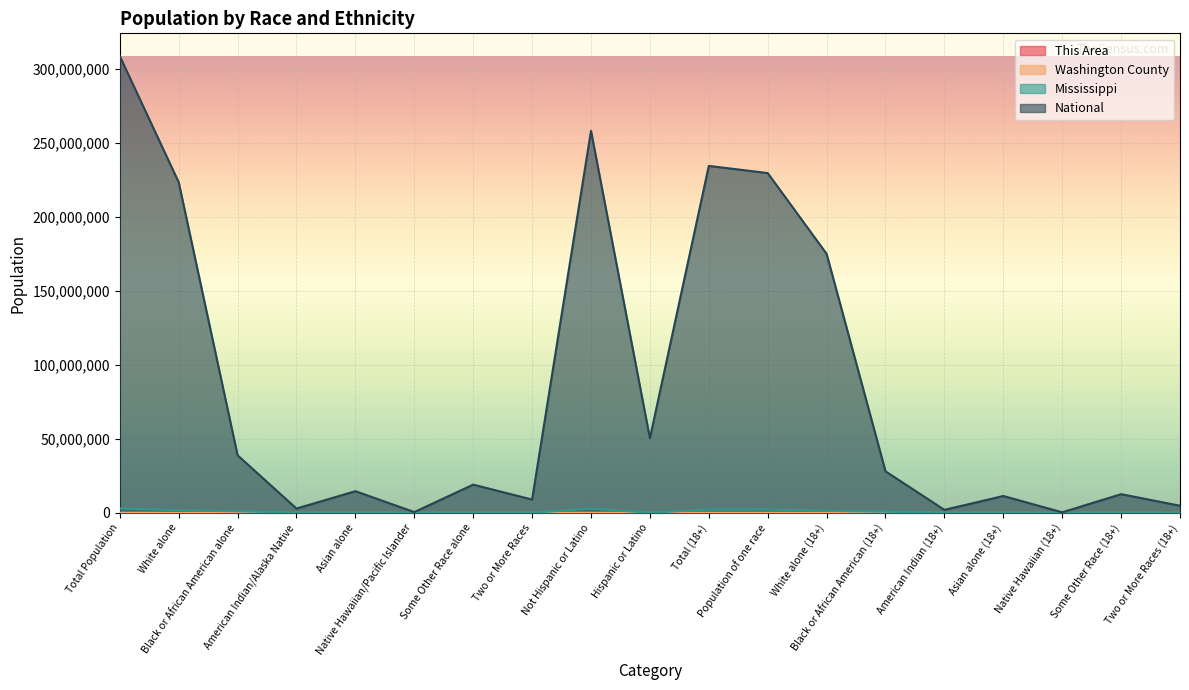

What is the value of the Mississippi point at the 15th from the left?

10216